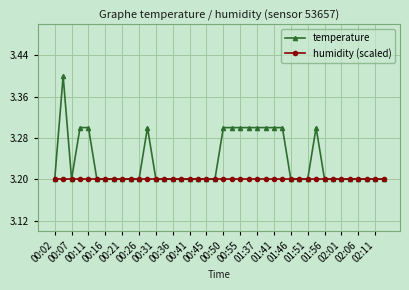

What are all the series names shown in the legend?

temperature, humidity (scaled)